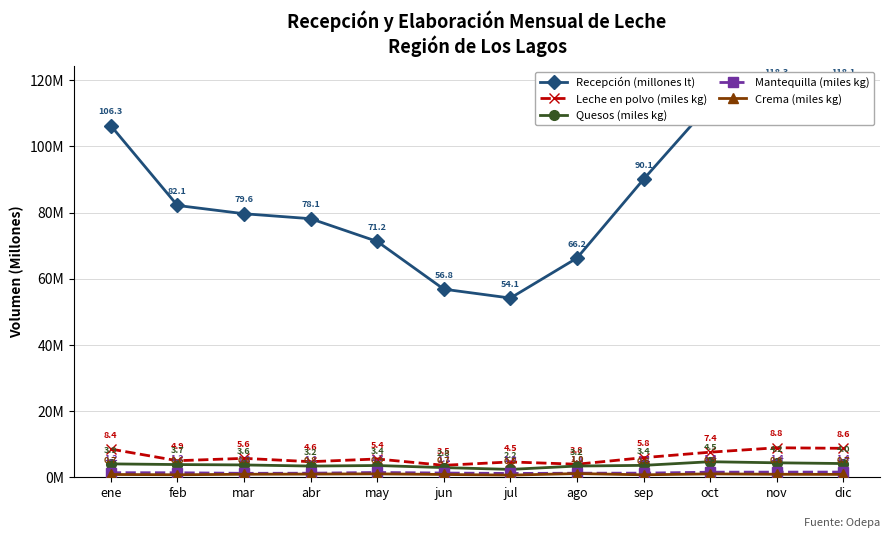

What position from the left is dic?

12